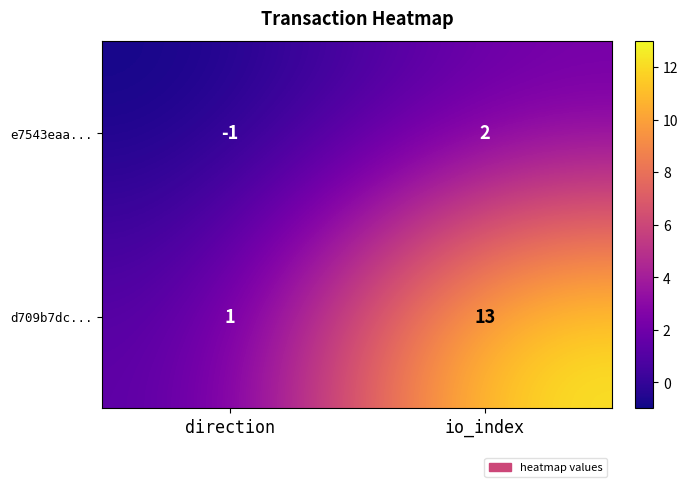

What is the average value of the d709b7dc... series?

7